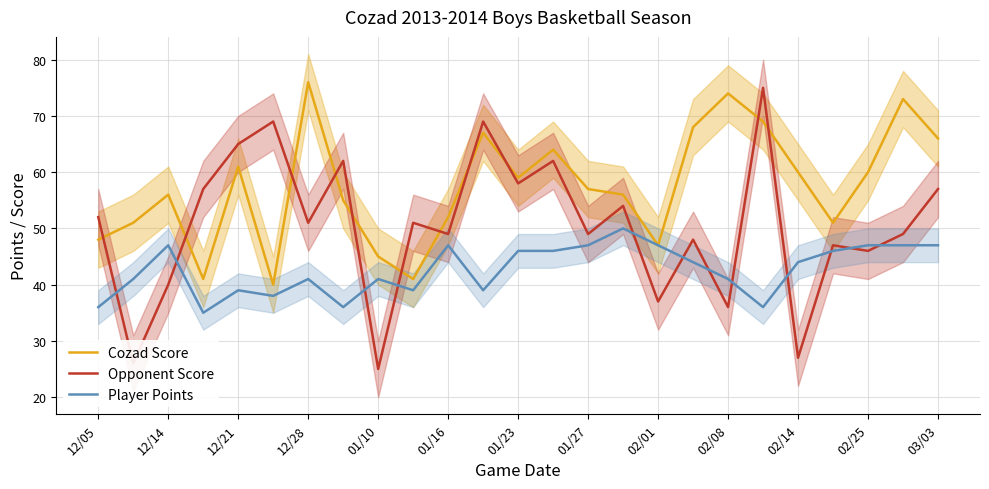

True or false: Player Points has a value of 16 at 01/16.

False